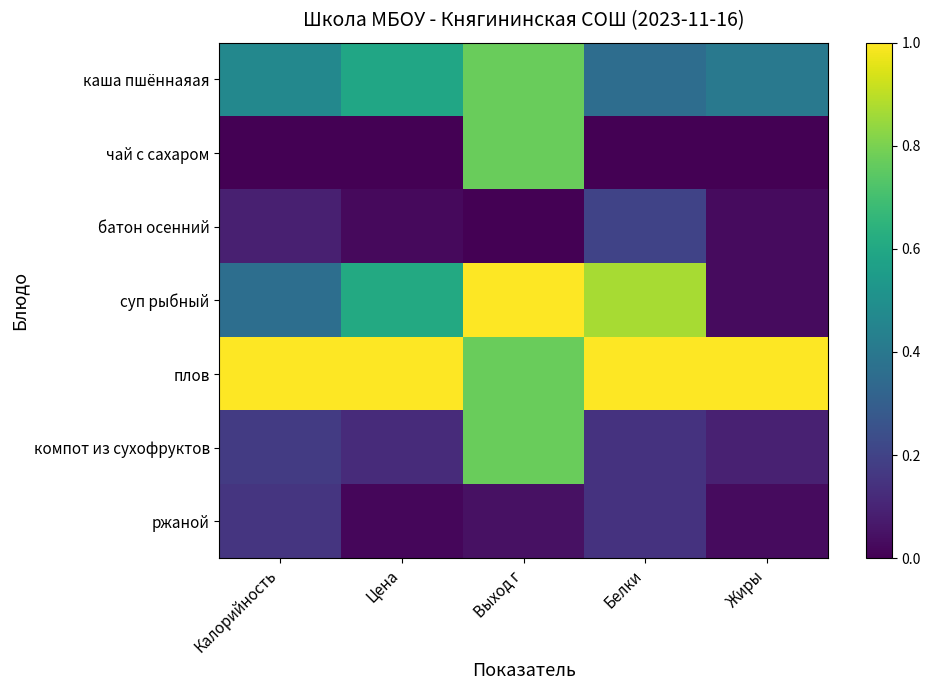

Reading left to right, what are all the values shown in this chart?

каша пшённаяая: Калорийность=0.5	Цена=0.6	Выход г=0.8	Белки=0.4	Жиры=0.4
чай с сахаром: Калорийность=0.0	Цена=0.0	Выход г=0.8	Белки=0.0	Жиры=0.0
батон осенний: Калорийность=0.1	Цена=0.0	Выход г=0.0	Белки=0.2	Жиры=0.0
суп рыбный: Калорийность=0.4	Цена=0.6	Выход г=1.0	Белки=0.9	Жиры=0.0
плов: Калорийность=1.0	Цена=1.0	Выход г=0.8	Белки=1.0	Жиры=1.0
компот из сухофруктов: Калорийность=0.2	Цена=0.1	Выход г=0.8	Белки=0.1	Жиры=0.1
ржаной: Калорийность=0.2	Цена=0.0	Выход г=0.0	Белки=0.1	Жиры=0.0